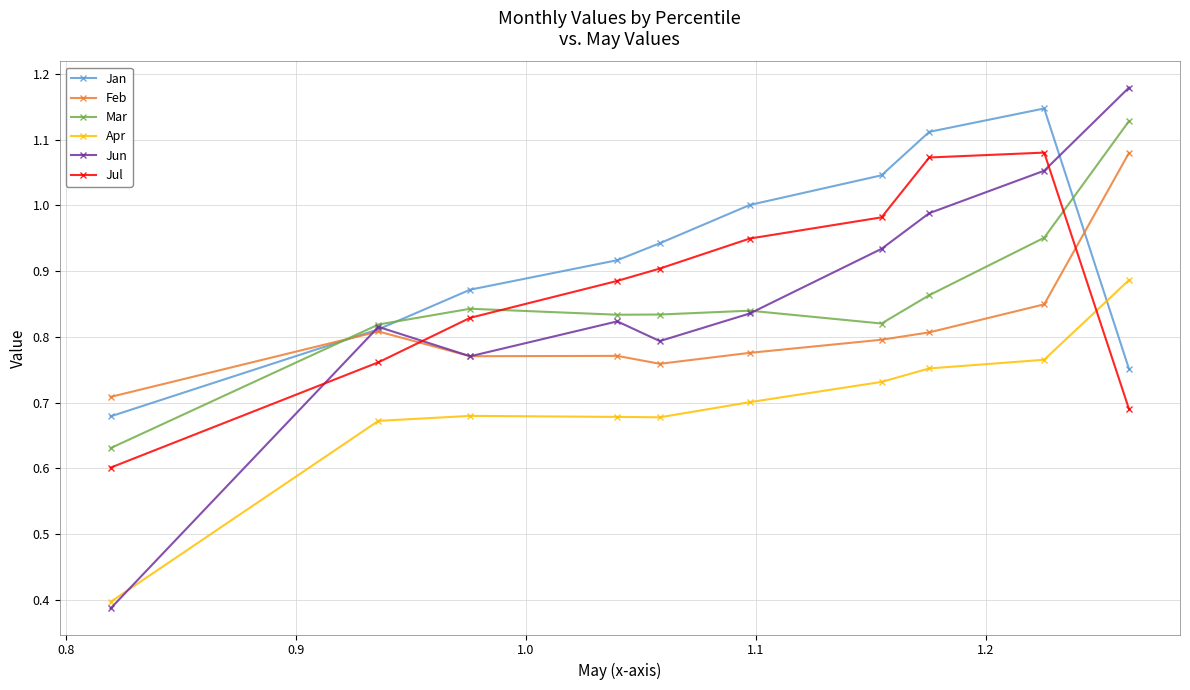

At how many categories does at least one series exceed 0?

10